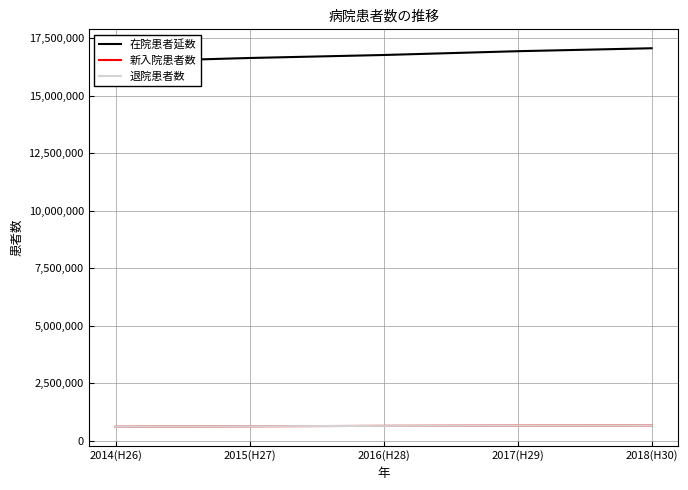

At 2015(H27), list the series in order from smallest to largest.

新入院患者数, 退院患者数, 在院患者延数